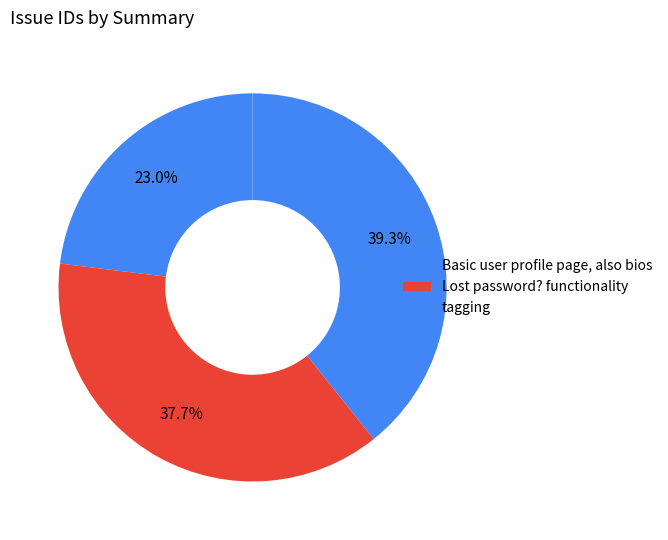

What percentage do Lost password? functionality and Basic user profile page, also bios together represent?

60.7%